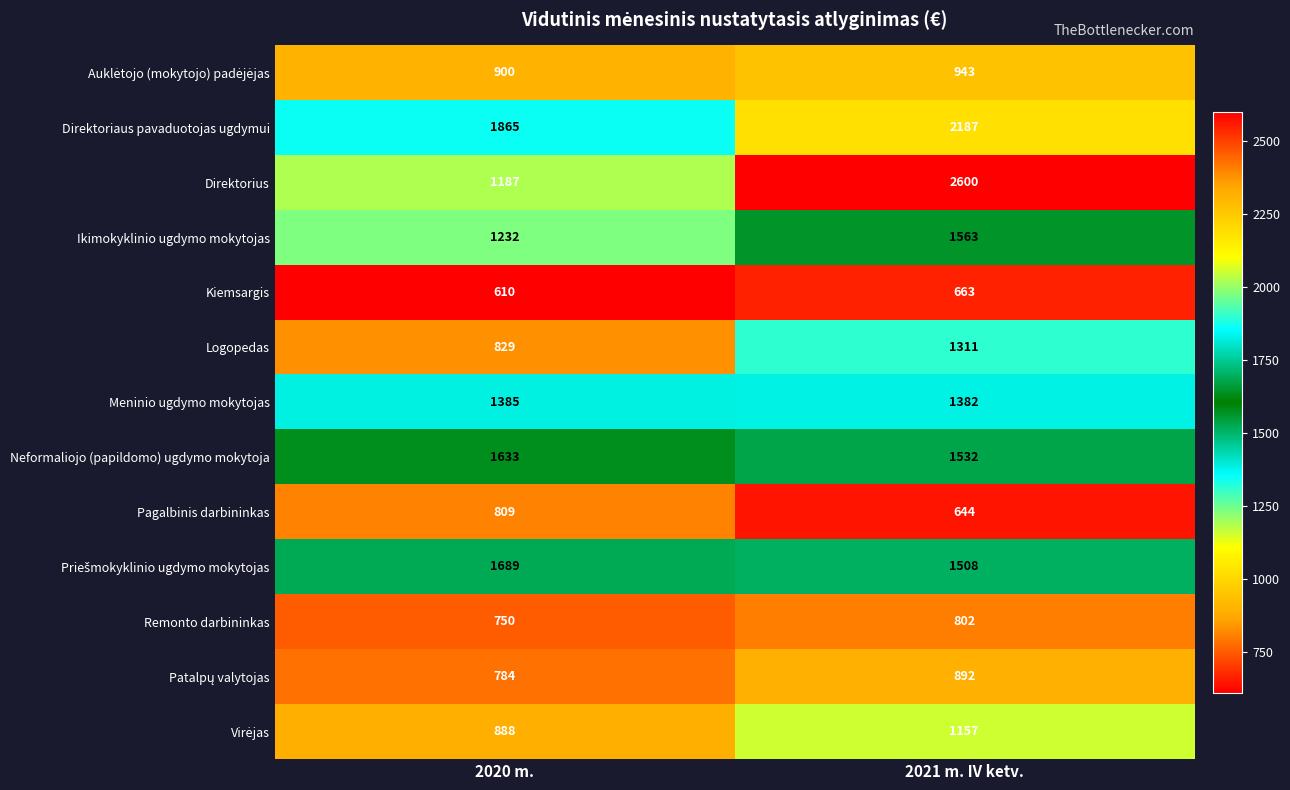

At which category is the sum across all series the highest?

2021 m. IV ketv.